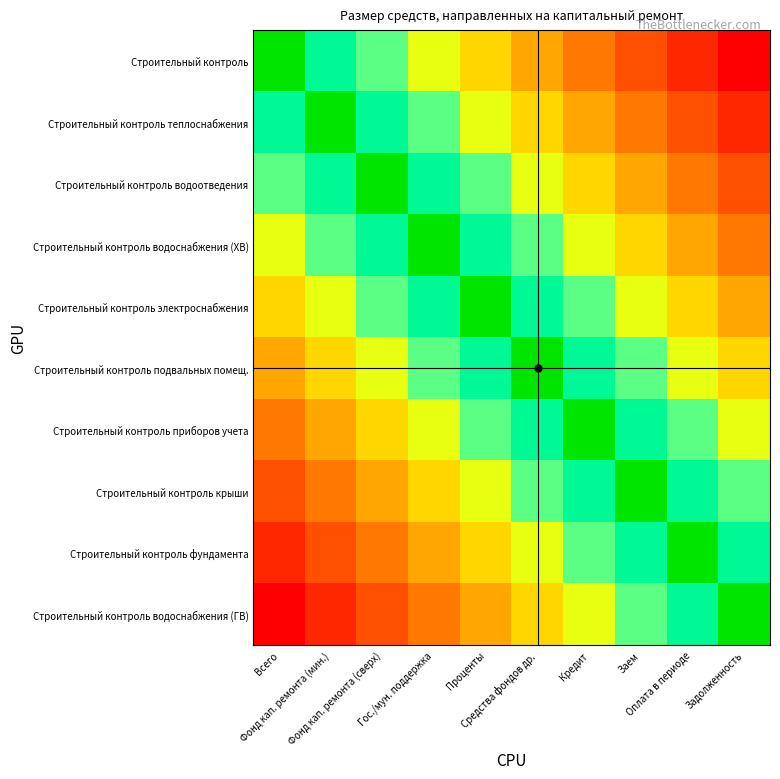

Reading left to right, transcribe all the data shown in this chart.

Строительный контроль: Всего=0.0	Фонд кап. ремонта (мин.)=0.1	Фонд кап. ремонта (сверх)=0.2	Гос./мун. поддержка=0.3	Проценты=0.4	Средства фондов др.=0.6	Кредит=0.7	Заем=0.8	Оплата в периоде=0.9	Задолженность=1.0
Строительный контроль теплоснабжения: Всего=0.1	Фонд кап. ремонта (мин.)=0.0	Фонд кап. ремонта (сверх)=0.1	Гос./мун. поддержка=0.2	Проценты=0.3	Средства фондов др.=0.4	Кредит=0.6	Заем=0.7	Оплата в периоде=0.8	Задолженность=0.9
Строительный контроль водоотведения: Всего=0.2	Фонд кап. ремонта (мин.)=0.1	Фонд кап. ремонта (сверх)=0.0	Гос./мун. поддержка=0.1	Проценты=0.2	Средства фондов др.=0.3	Кредит=0.4	Заем=0.6	Оплата в периоде=0.7	Задолженность=0.8
Строительный контроль водоснабжения (ХВ): Всего=0.3	Фонд кап. ремонта (мин.)=0.2	Фонд кап. ремонта (сверх)=0.1	Гос./мун. поддержка=0.0	Проценты=0.1	Средства фондов др.=0.2	Кредит=0.3	Заем=0.4	Оплата в периоде=0.6	Задолженность=0.7
Строительный контроль электроснабжения: Всего=0.4	Фонд кап. ремонта (мин.)=0.3	Фонд кап. ремонта (сверх)=0.2	Гос./мун. поддержка=0.1	Проценты=0.0	Средства фондов др.=0.1	Кредит=0.2	Заем=0.3	Оплата в периоде=0.4	Задолженность=0.6
Строительный контроль подвальных помещ.: Всего=0.6	Фонд кап. ремонта (мин.)=0.4	Фонд кап. ремонта (сверх)=0.3	Гос./мун. поддержка=0.2	Проценты=0.1	Средства фондов др.=0.0	Кредит=0.1	Заем=0.2	Оплата в периоде=0.3	Задолженность=0.4
Строительный контроль приборов учета: Всего=0.7	Фонд кап. ремонта (мин.)=0.6	Фонд кап. ремонта (сверх)=0.4	Гос./мун. поддержка=0.3	Проценты=0.2	Средства фондов др.=0.1	Кредит=0.0	Заем=0.1	Оплата в периоде=0.2	Задолженность=0.3
Строительный контроль крыши: Всего=0.8	Фонд кап. ремонта (мин.)=0.7	Фонд кап. ремонта (сверх)=0.6	Гос./мун. поддержка=0.4	Проценты=0.3	Средства фондов др.=0.2	Кредит=0.1	Заем=0.0	Оплата в периоде=0.1	Задолженность=0.2
Строительный контроль фундамента: Всего=0.9	Фонд кап. ремонта (мин.)=0.8	Фонд кап. ремонта (сверх)=0.7	Гос./мун. поддержка=0.6	Проценты=0.4	Средства фондов др.=0.3	Кредит=0.2	Заем=0.1	Оплата в периоде=0.0	Задолженность=0.1
Строительный контроль водоснабжения (ГВ): Всего=1.0	Фонд кап. ремонта (мин.)=0.9	Фонд кап. ремонта (сверх)=0.8	Гос./мун. поддержка=0.7	Проценты=0.6	Средства фондов др.=0.4	Кредит=0.3	Заем=0.2	Оплата в периоде=0.1	Задолженность=0.0